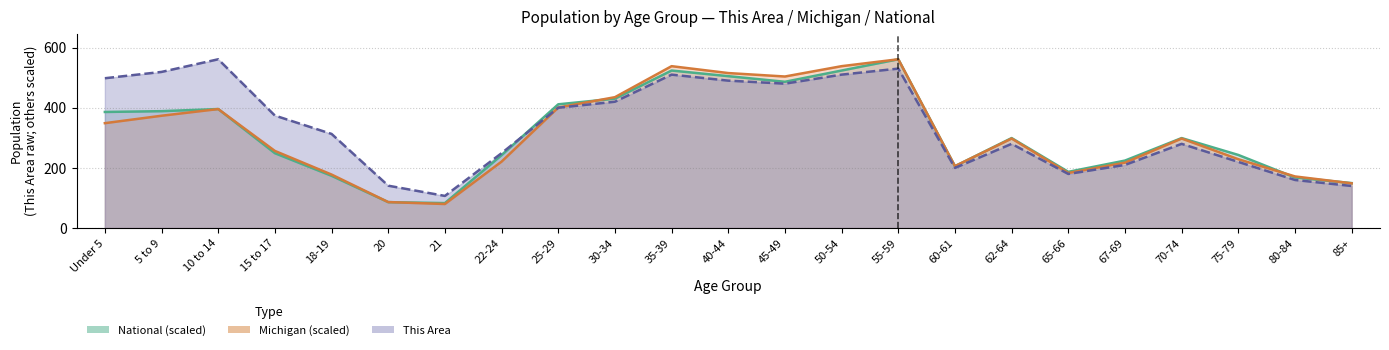

What is the label of the 4th point from the right?

70-74